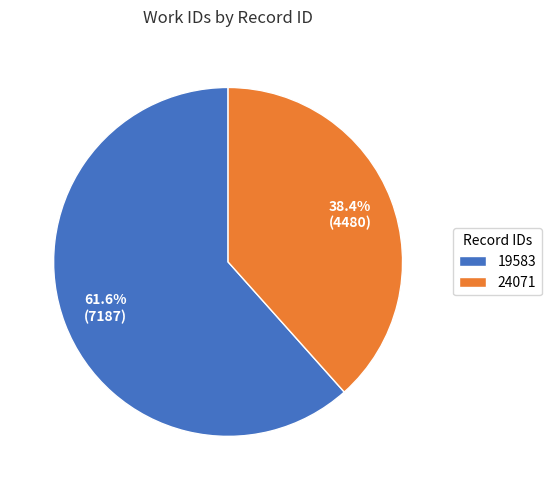

How much of the chart is everything except 19583?

38.4%